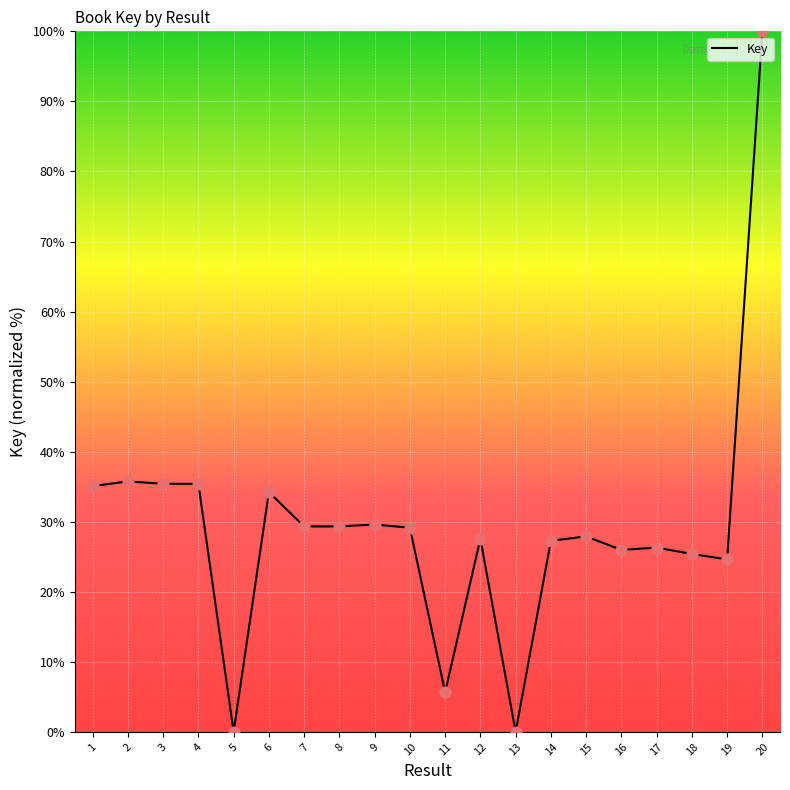

What is the change in value from 10 to 19?

-4.5